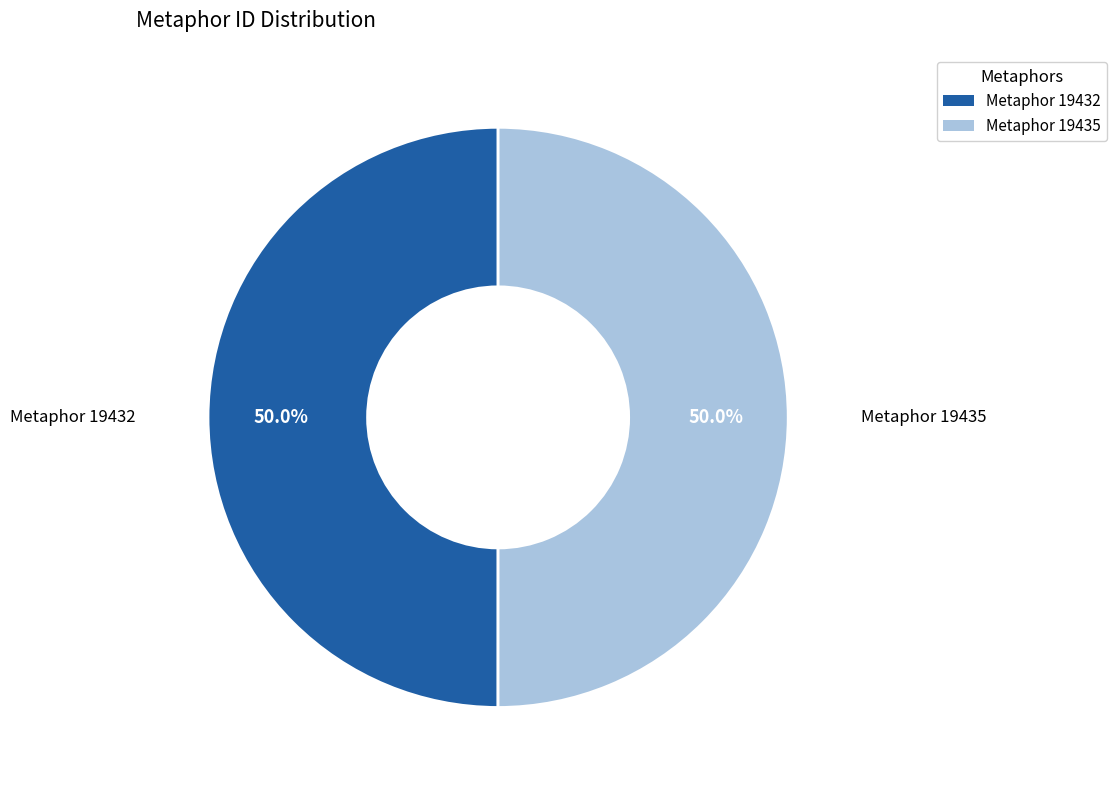

How much of the chart is everything except Metaphor 19432?

50.0%